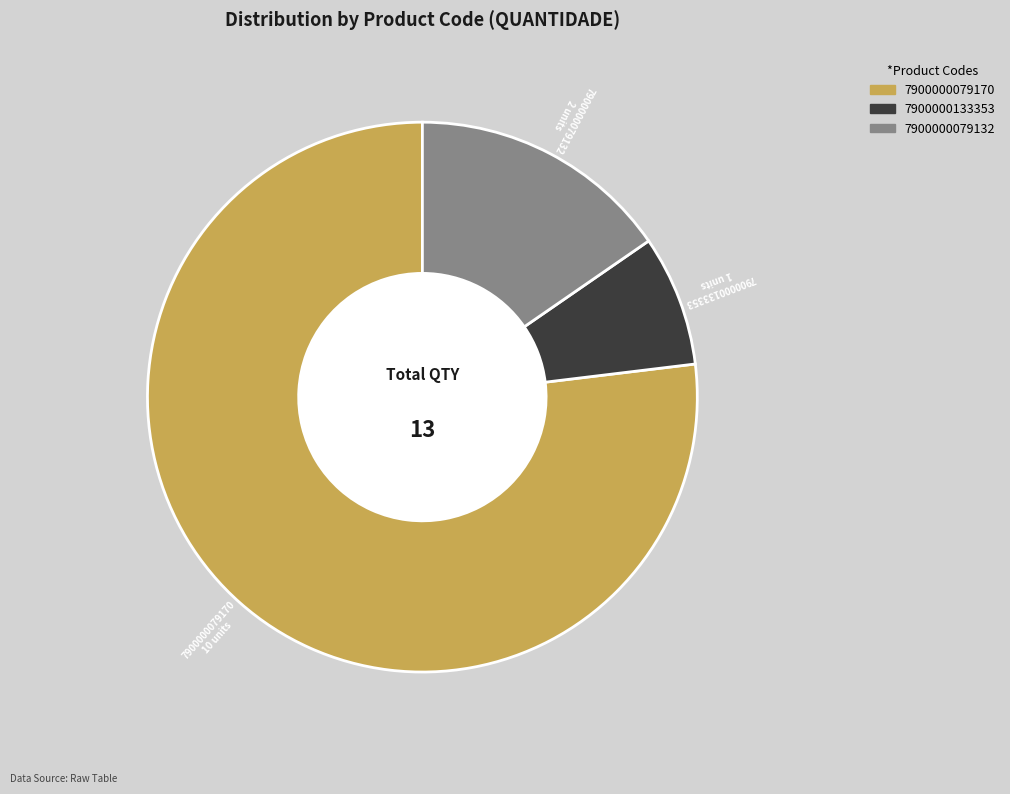

How many slices are in this pie chart?

3